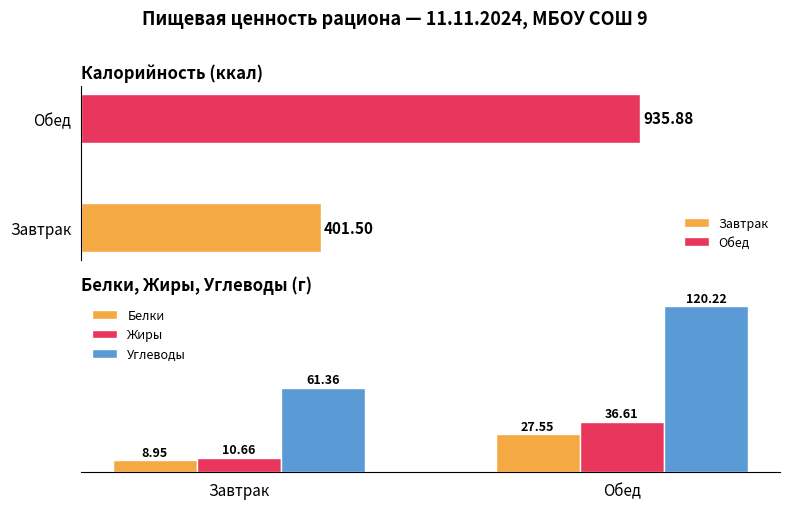

At which label does Белки first exceed 27?

Обед